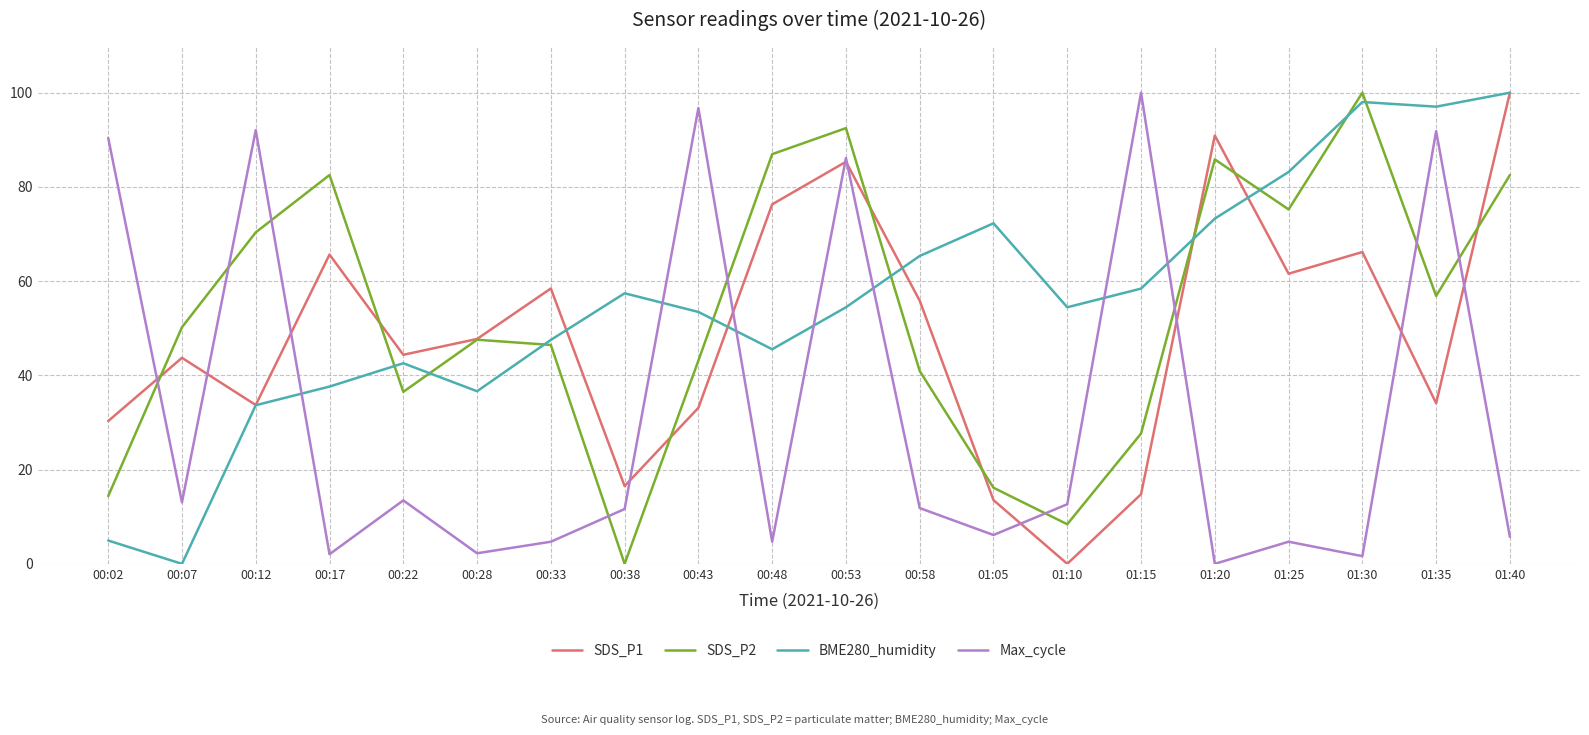

Where is the first local maximum for SDS_P1?

00:07